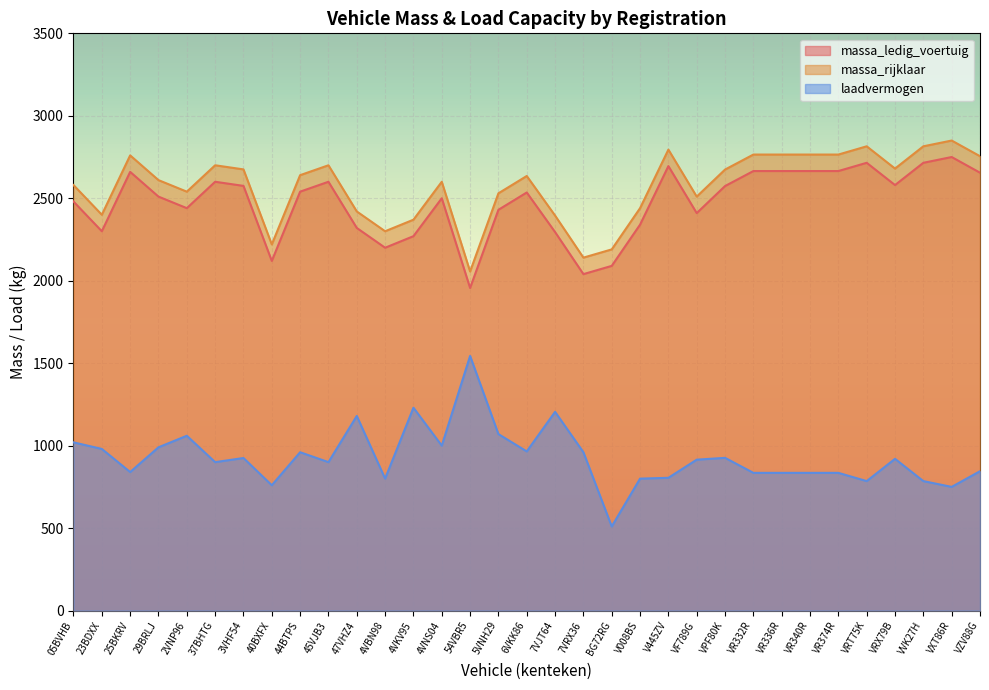

At VF789G, list the series in order from largest to smallest.

massa_rijklaar, massa_ledig_voertuig, laadvermogen